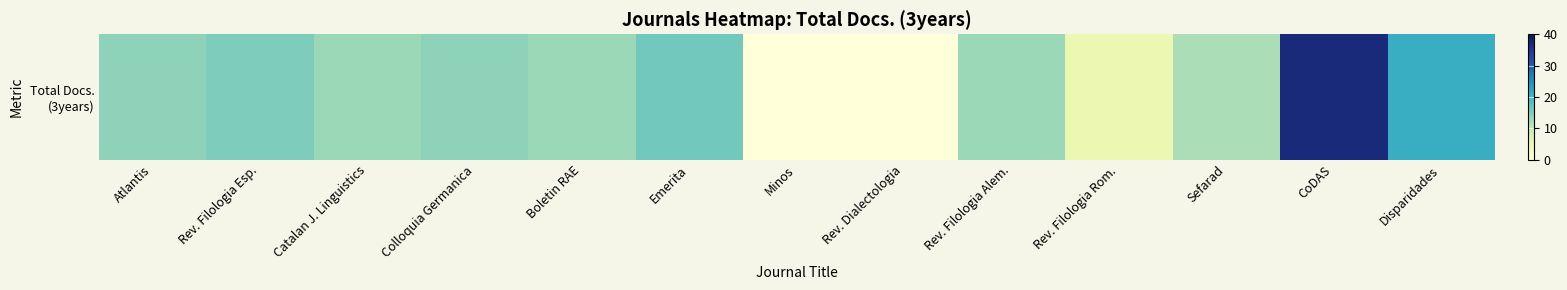

How many categories are shown in the chart?

13